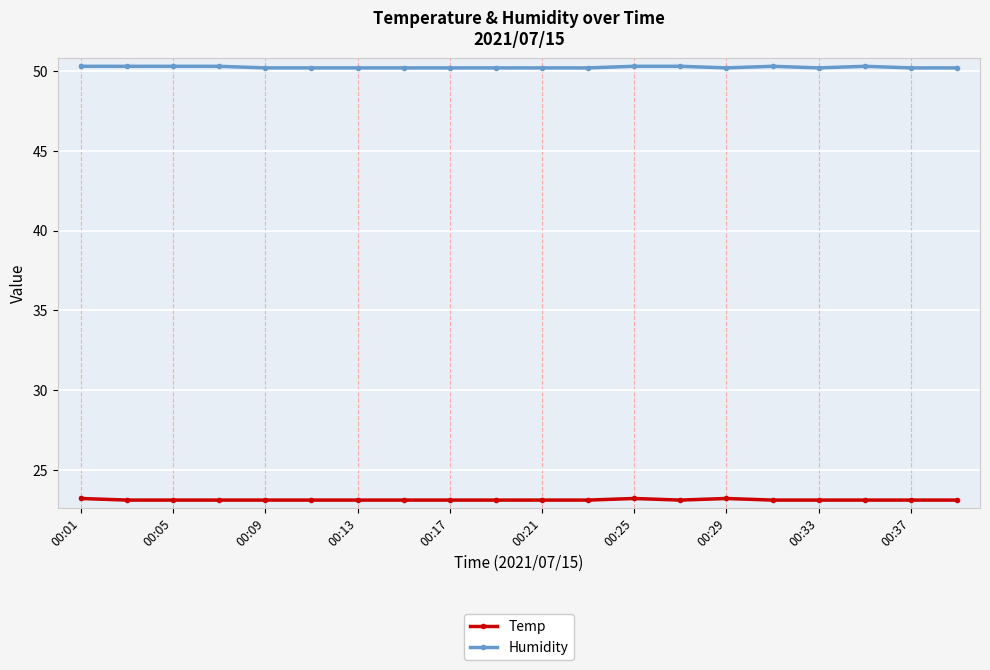

What is the sum of all Humidity values?

1004.8